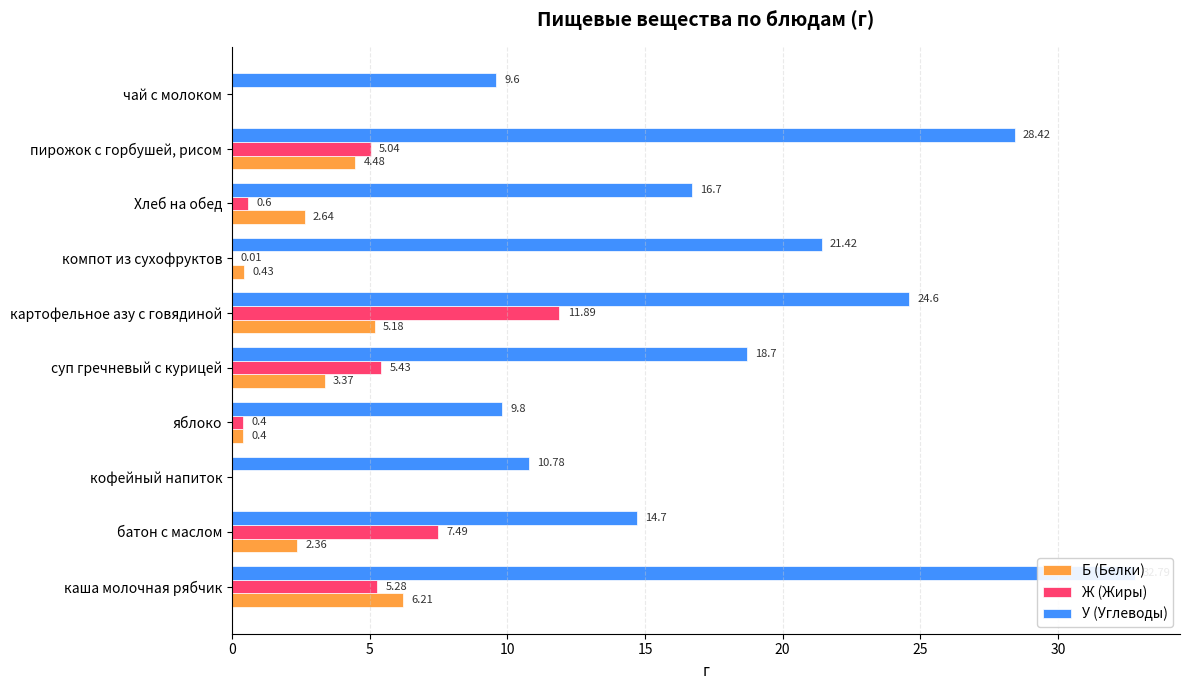

Is it true that Ж (Жиры) equals 5.0 at пирожок с горбушей, рисом?

True